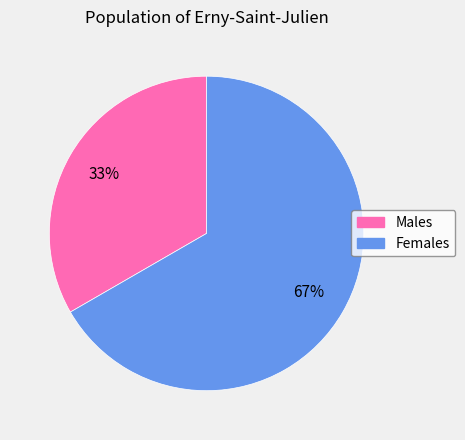

Does any single category account for the majority?

Yes